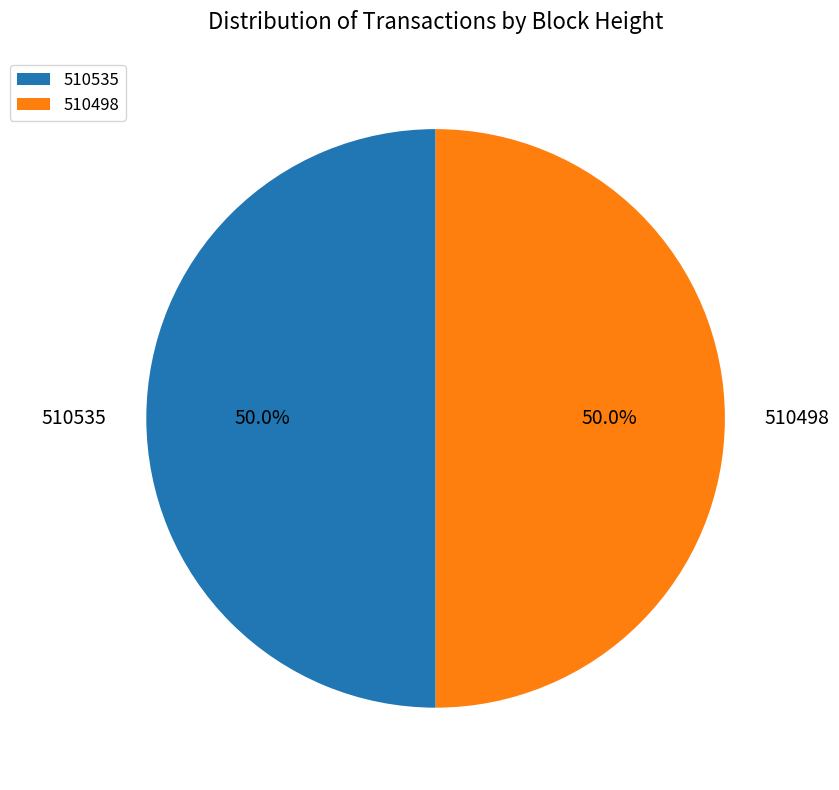

Combined, what portion of the pie is 510535 and 510498?

100.0%